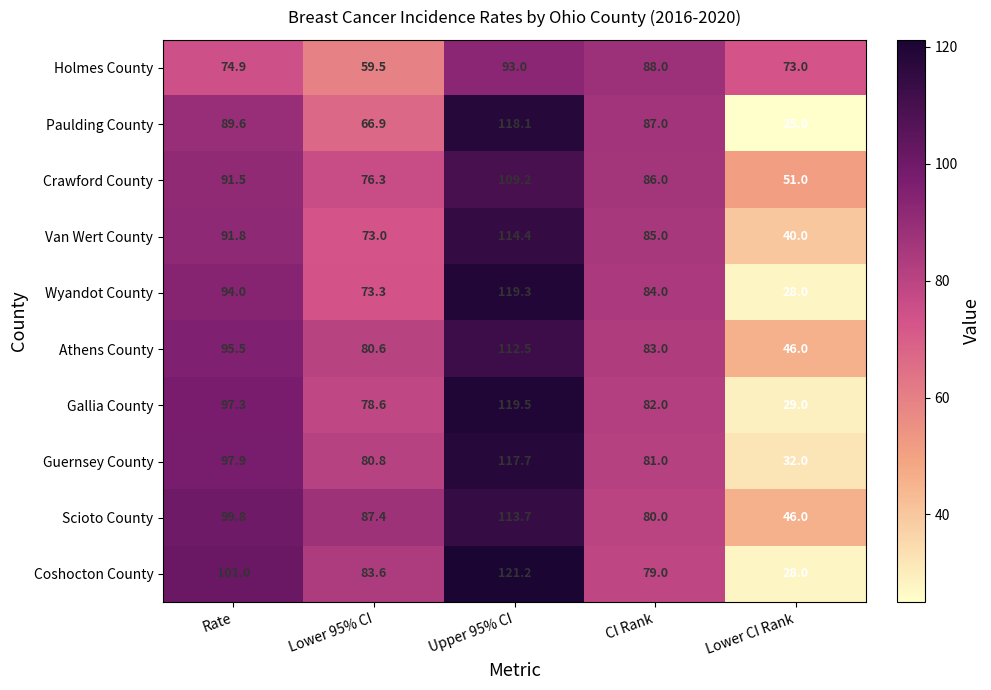

How many data points in Holmes County are less than 74?

2